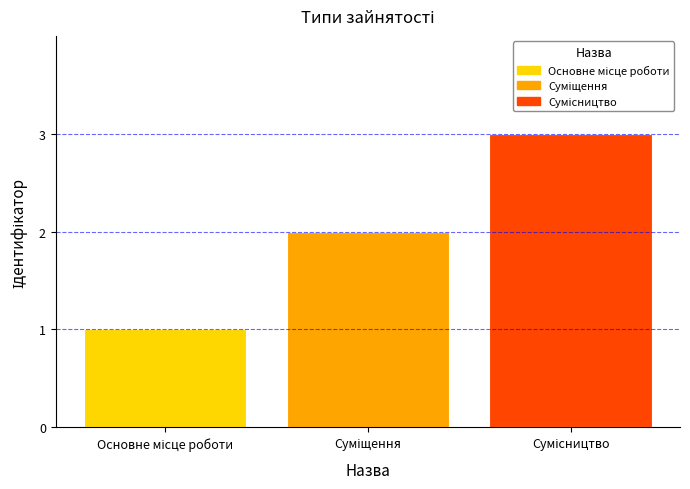

What is the difference between the maximum and minimum values?

2